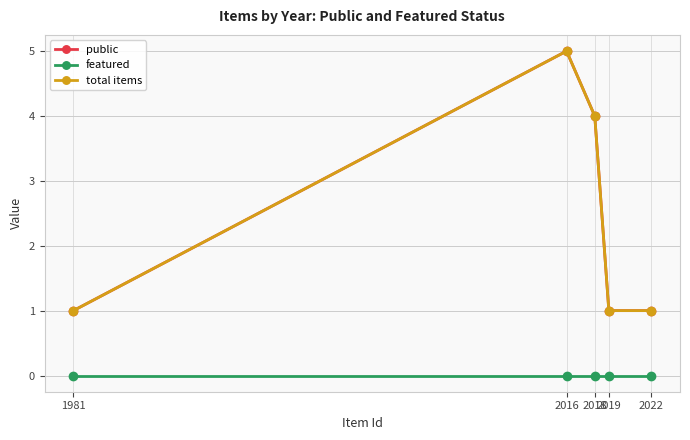

Does the chart have visible grid lines?

Yes